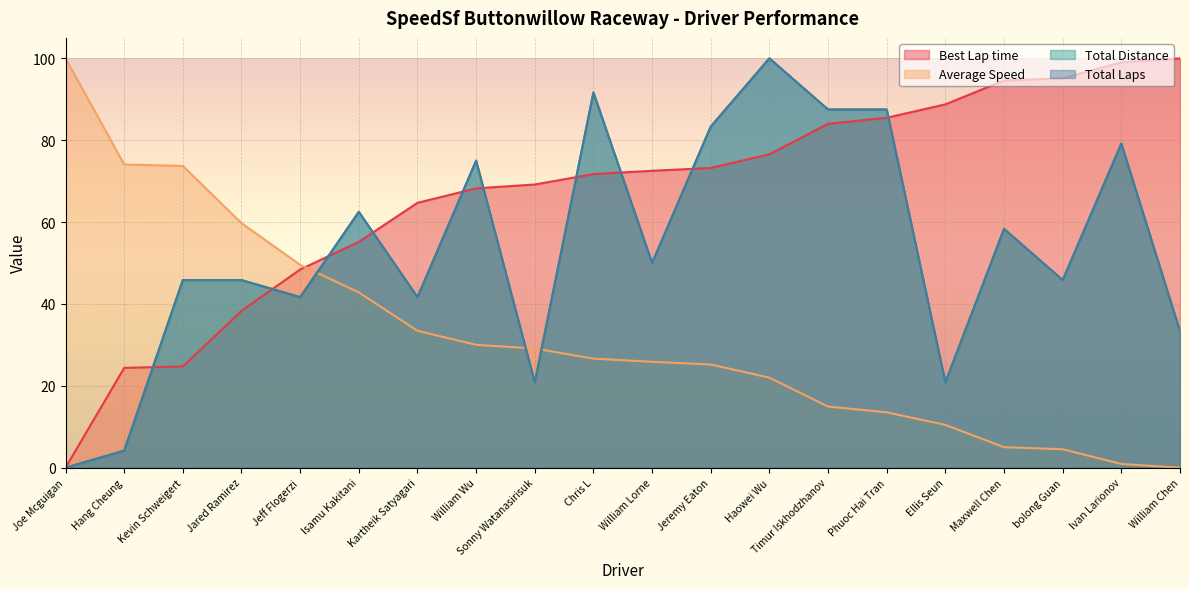

At which category does Total Distance reach its first local peak?

Isamu Kakitani